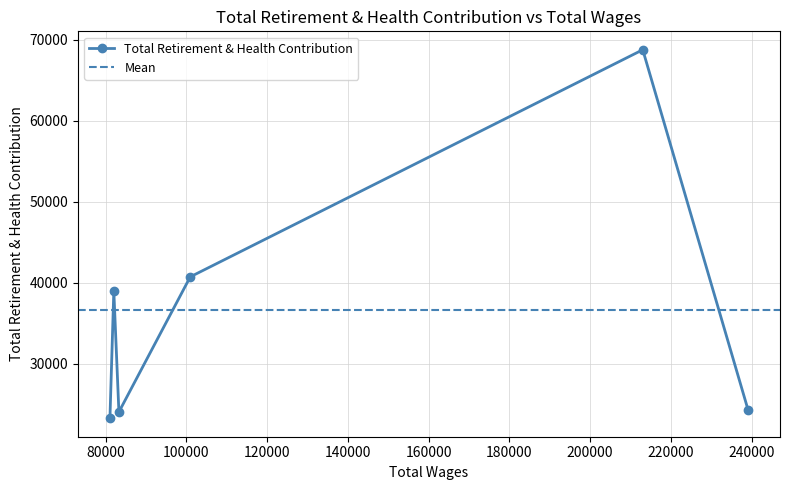

What is the change in value from 83291.0 to 81069.0?

-778